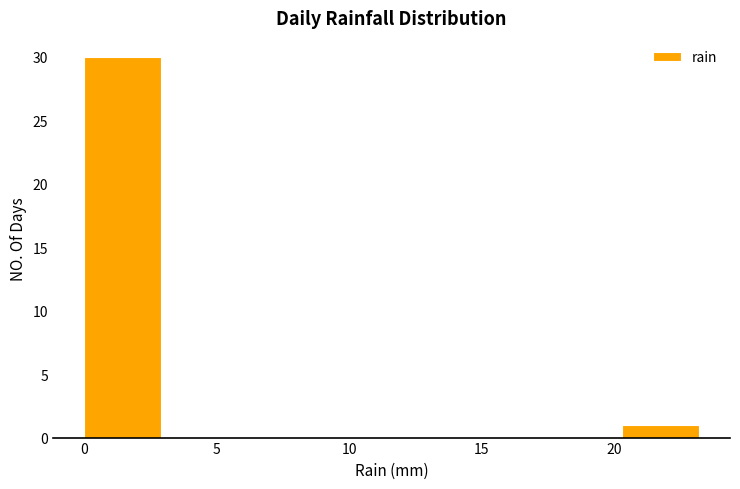

Reading left to right, list every bar in this chart as the range it spans on the x-axis followed by its height. Neither the bar edges nor the heights are printed on the chart, so give them approximately, as read against the axes.

0.0 to 2.9: 30
2.9 to 5.8: 0
5.8 to 8.7: 0
8.7 to 11.6: 0
11.6 to 14.5: 0
14.5 to 17.4: 0
17.4 to 20.3: 0
20.3 to 23.2: 1